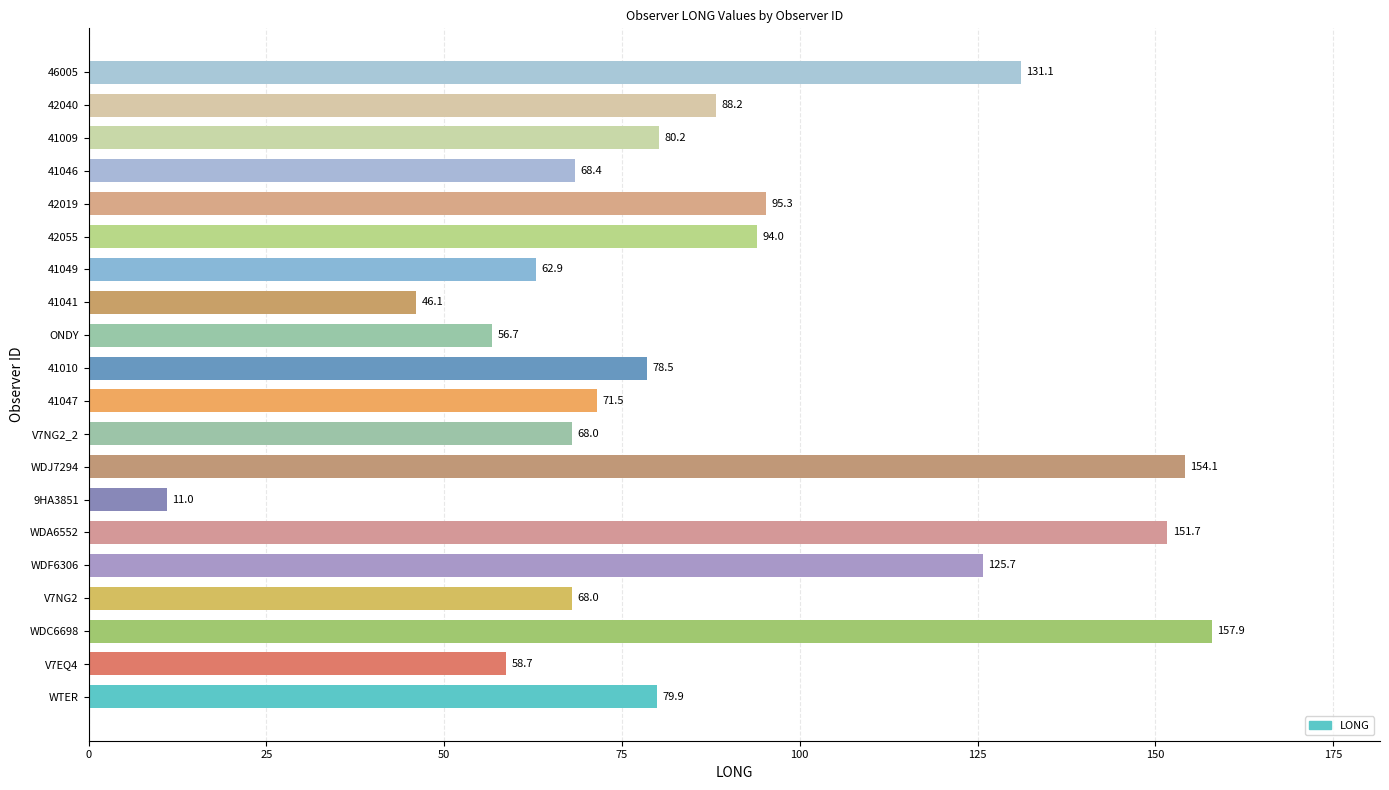

What is the difference between the second highest and second lowest values?

108.0